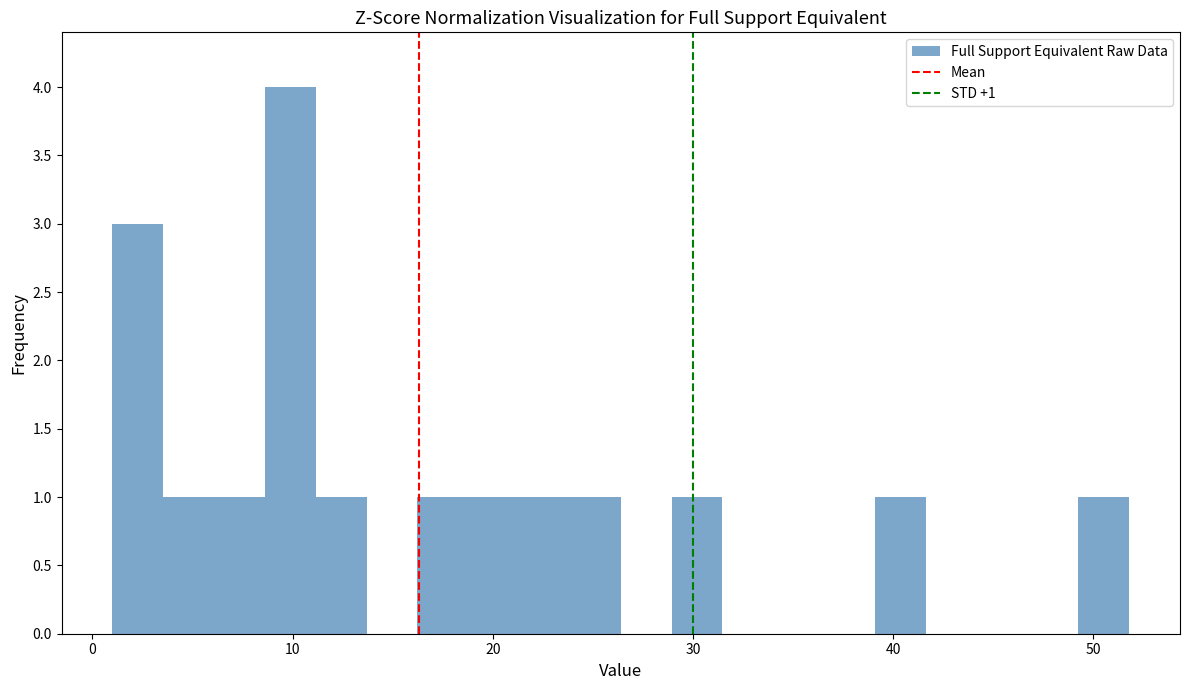

Read against the x-axis, roughly where is the centre of the tallest bar?

10